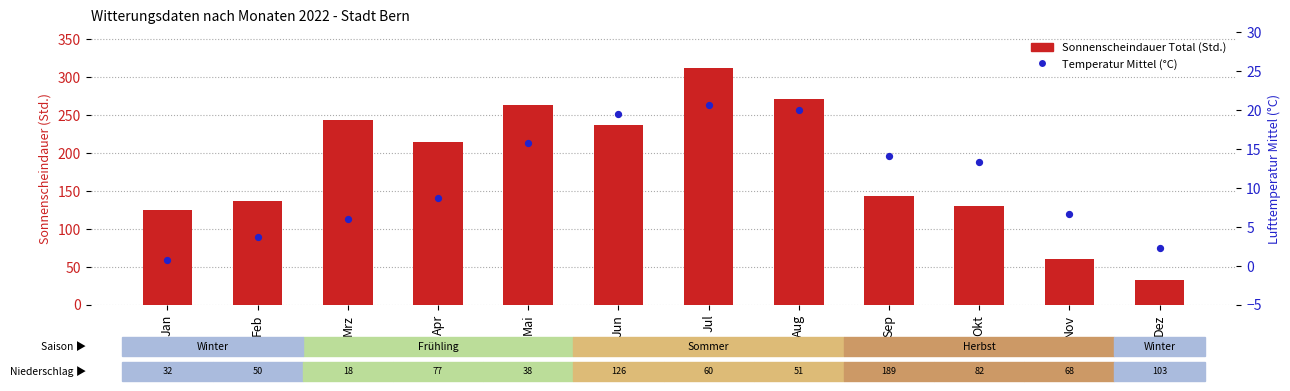

Which series contains the lowest Y value?

Temperatur Mittel (°C)